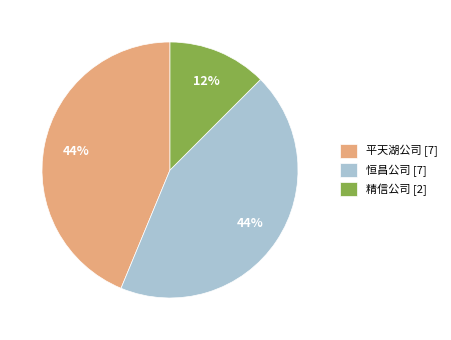

To the nearest percent, what portion does 恒昌公司 represent?

44%